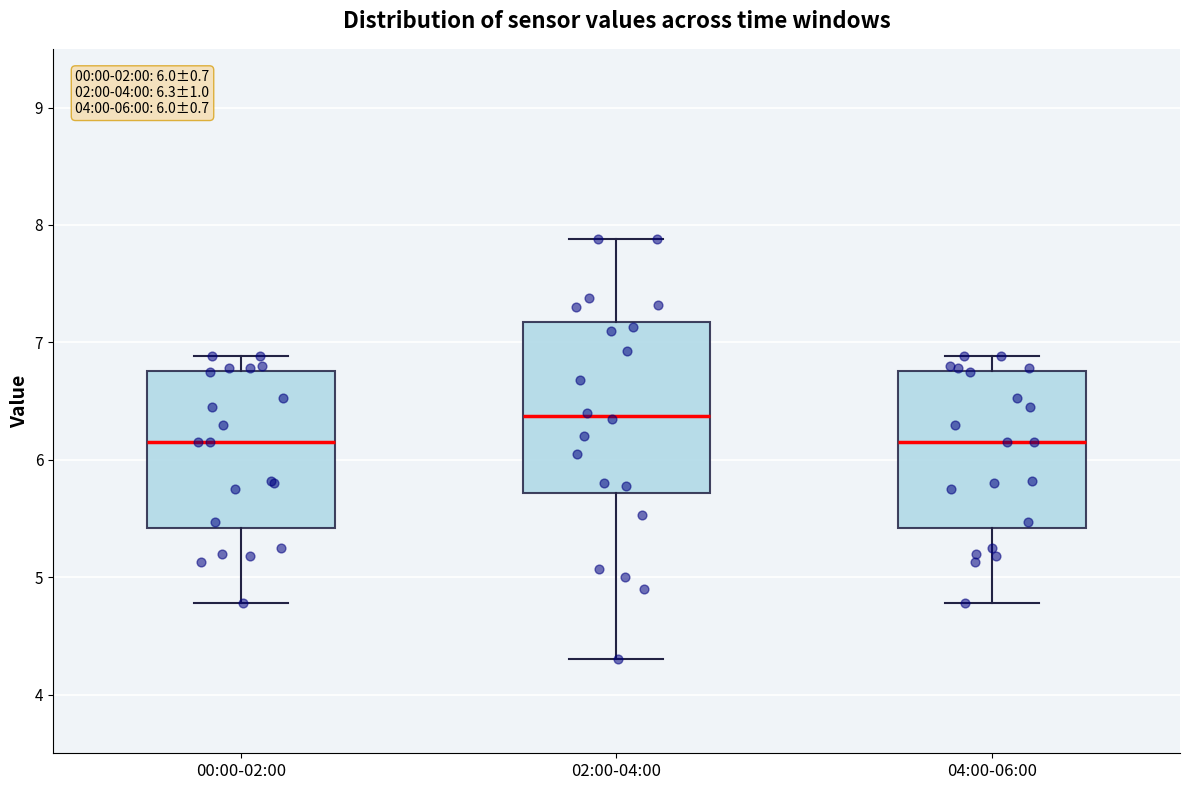

Which box is the tallest, from its lower edge to its upper edge?

02:00-04:00